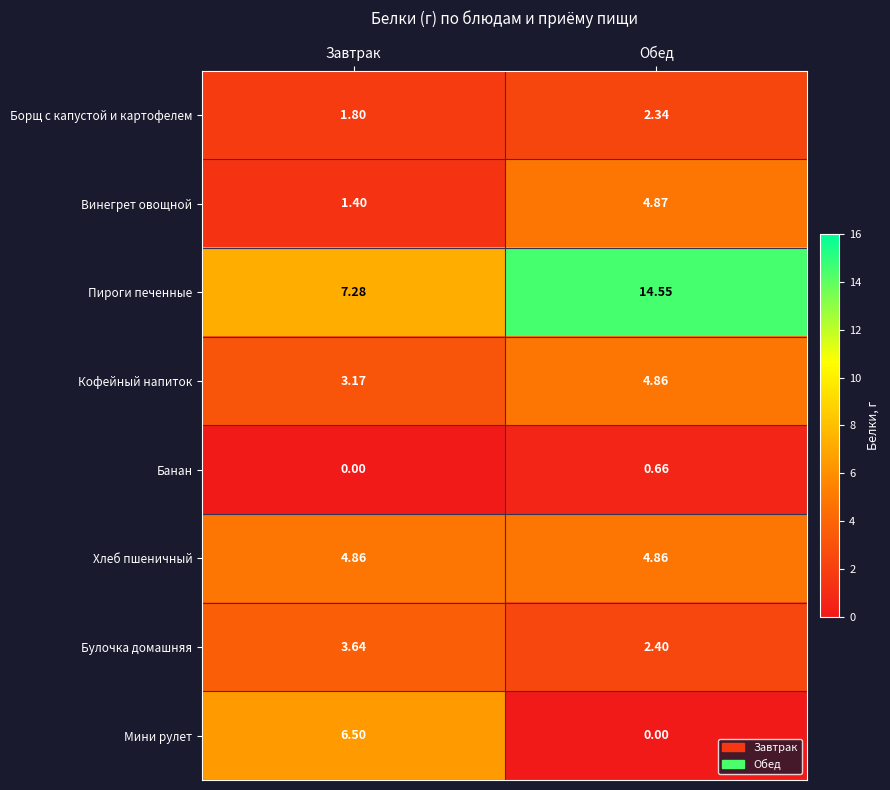

Which category has the highest value in the Булочка домашняя series?

Завтрак